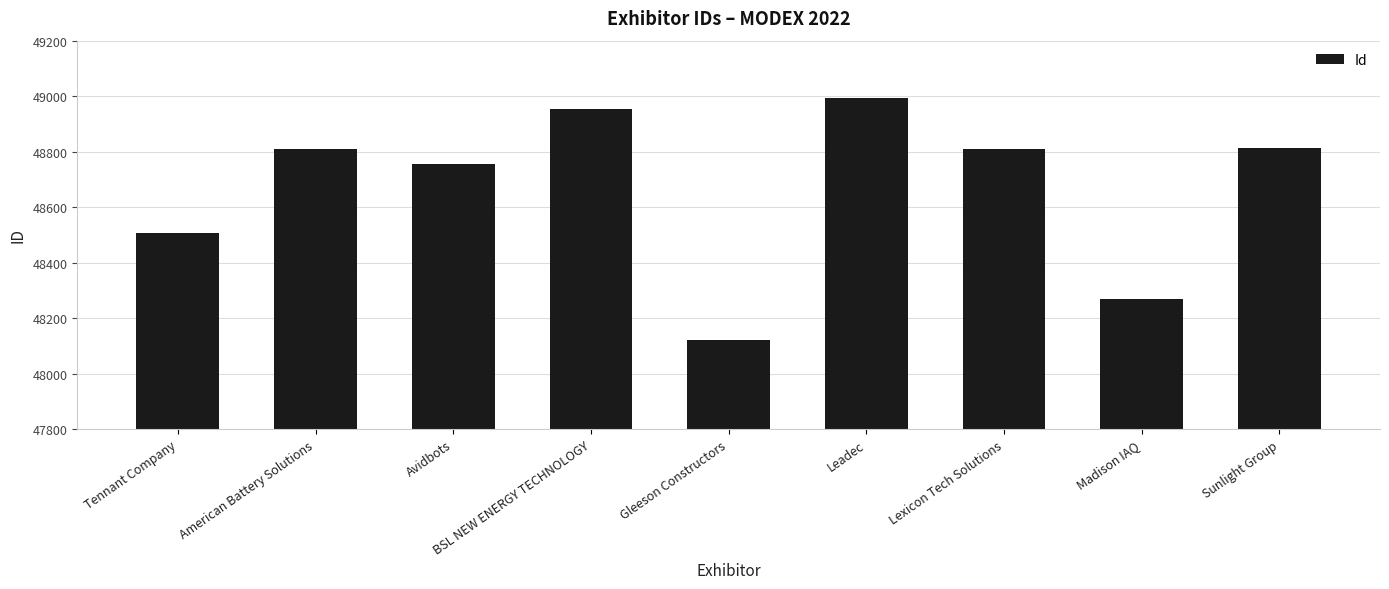

What is the greatest value displayed?

48994